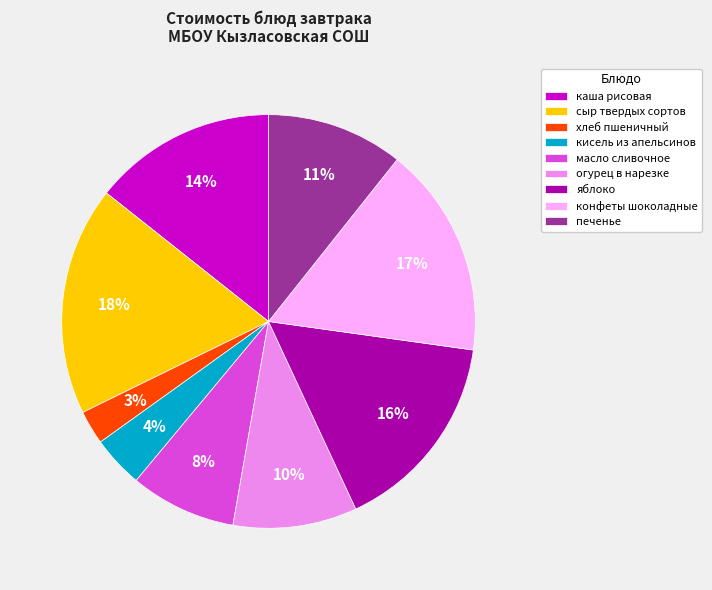

Do масло сливочное and сыр твердых сортов together represent more than half of the pie?

No